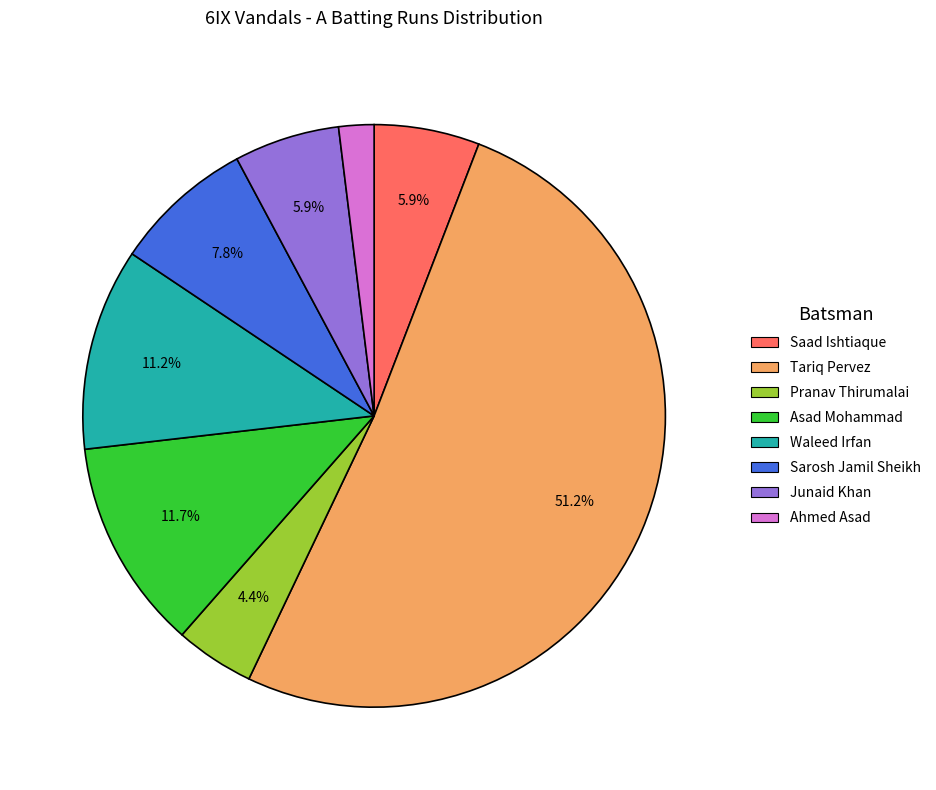

Is there any slice that represents more than half of the pie?

Yes